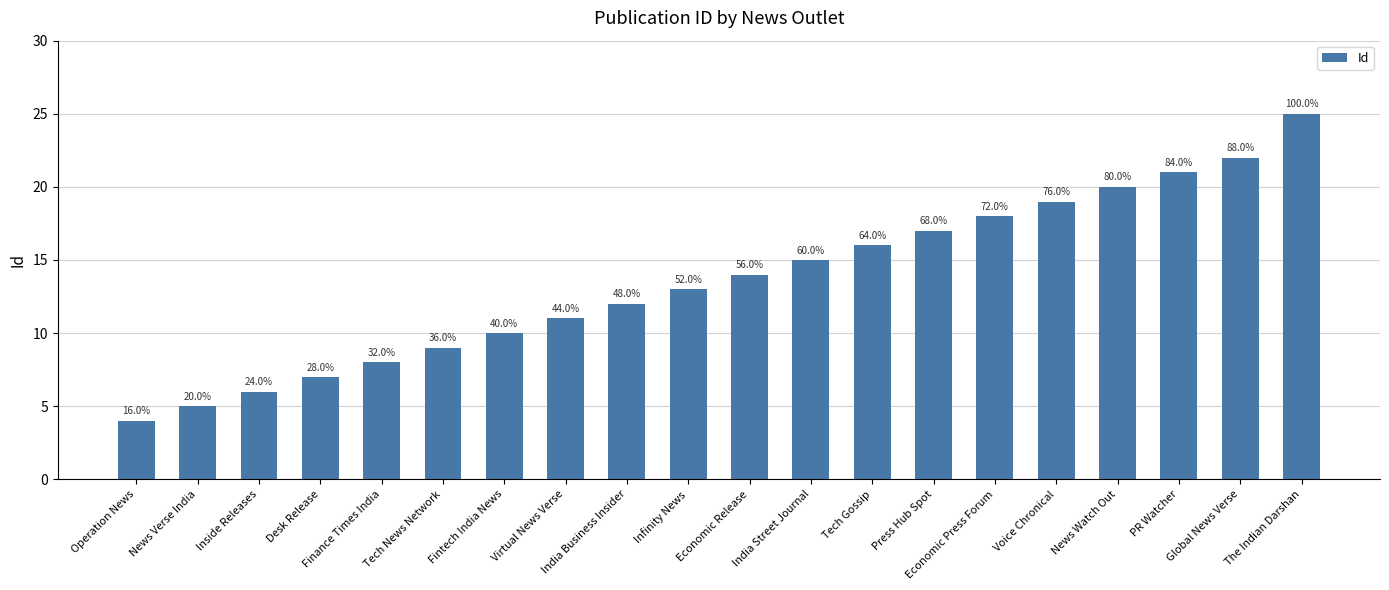

What is the label of the 11th bar from the left?

Economic Release